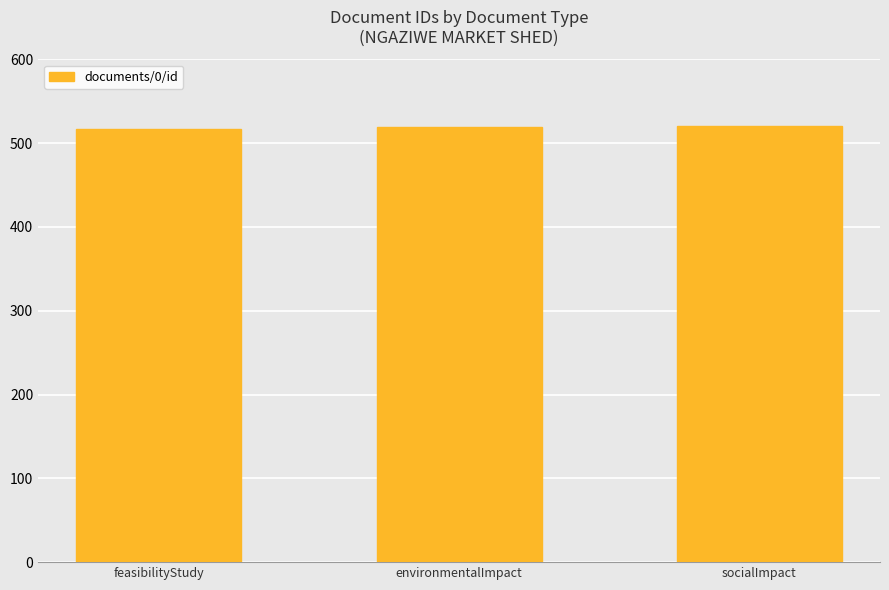

How many bars are there in total?

3